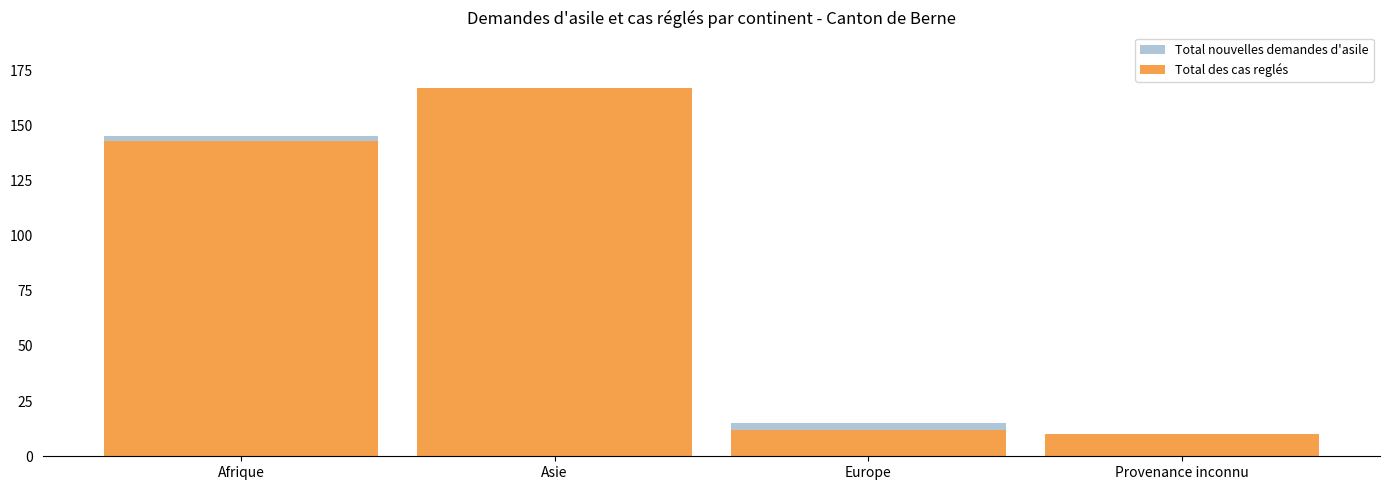

Rank the categories by Total nouvelles demandes d'asile value from lowest to highest.

Provenance inconnu, Europe, Asie, Afrique